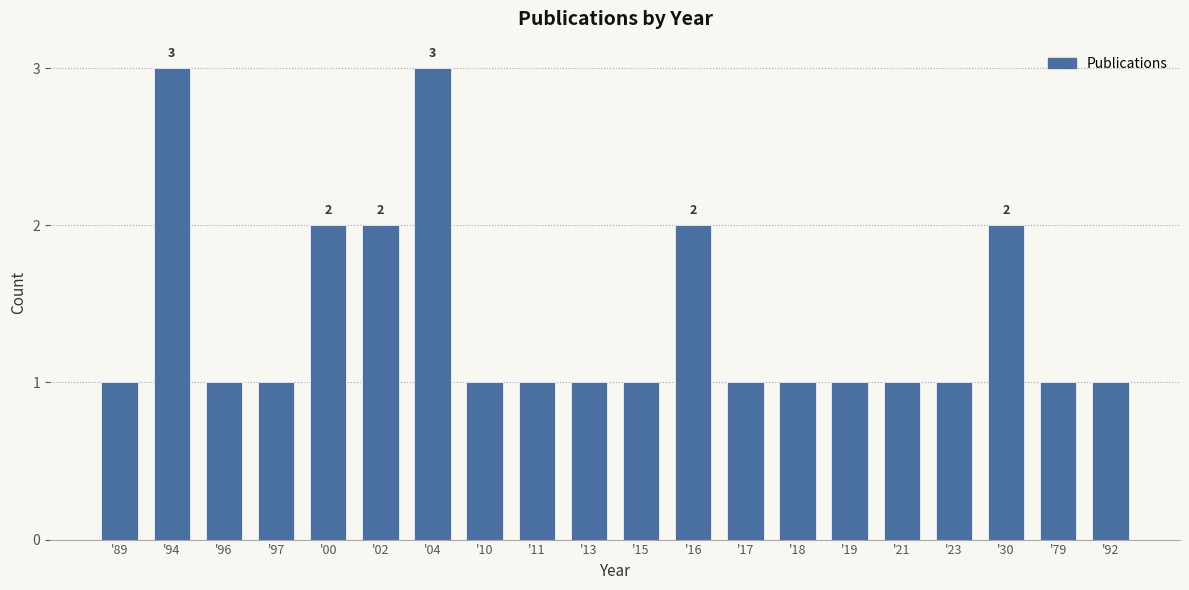

Reading left to right, list all the values displayed in this chart.

1	3	1	1	2	2	3	1	1	1	1	2	1	1	1	1	1	2	1	1